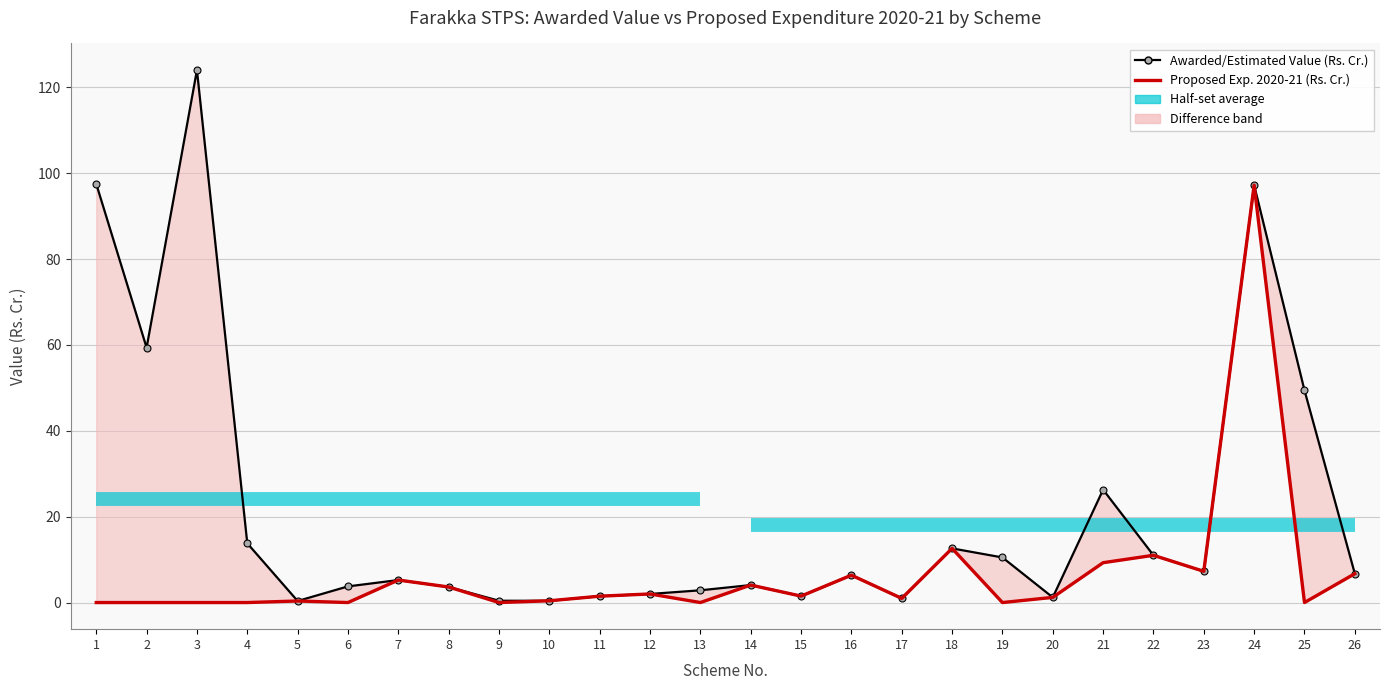

The value of Proposed Exp. 2020-21 (Rs. Cr.) at 24 is 97.2. True or false?

True